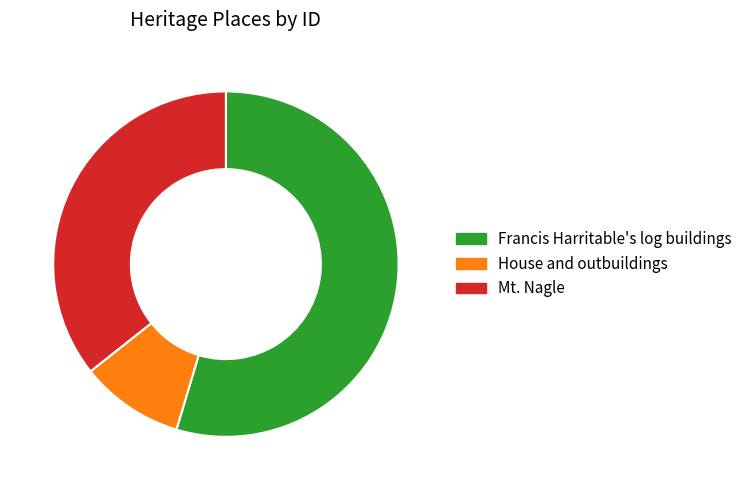

Which has a higher value, Francis Harritable's log buildings or House and outbuildings?

Francis Harritable's log buildings